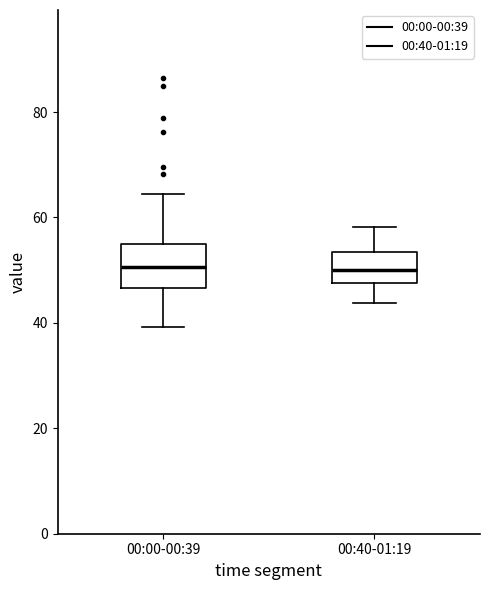

Which box is the tallest, from its lower edge to its upper edge?

00:00-00:39